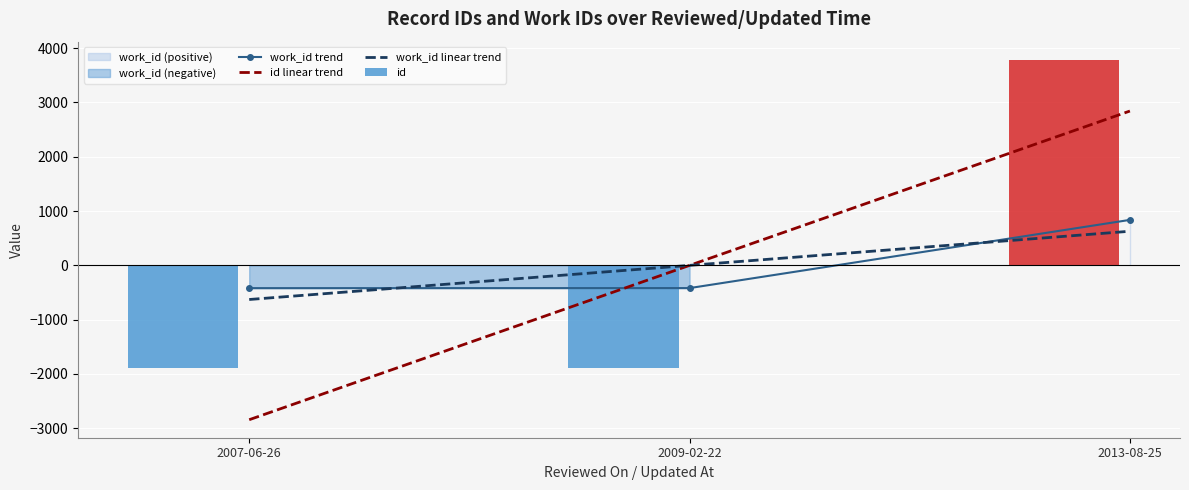

What is the label of the 1st bar from the left?

2007-06-26